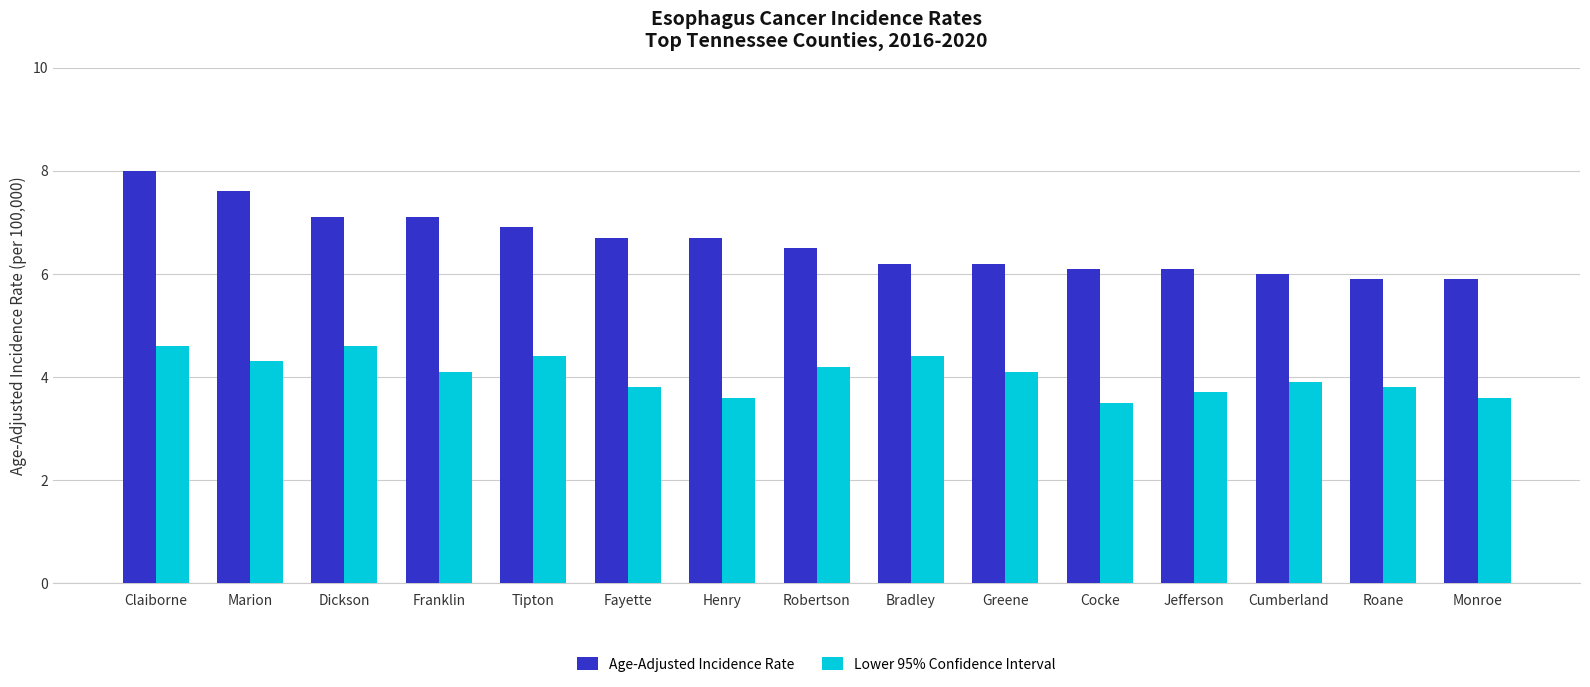

At how many categories does at least one series exceed 5?

15